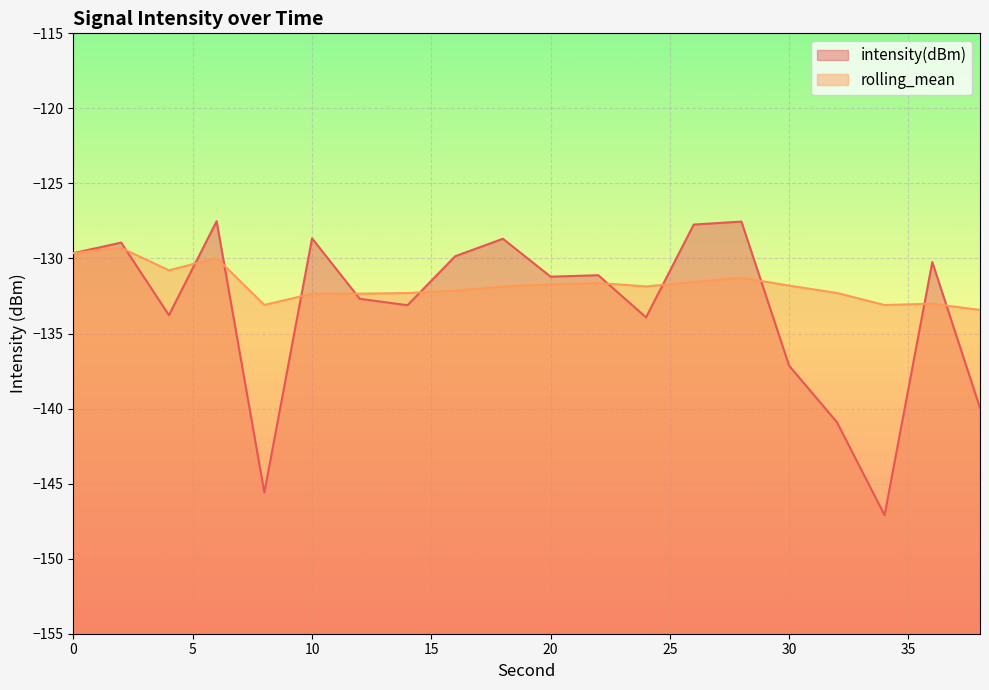

Which series ends up on top after the final intersection of rolling_mean and intensity(dBm)?

rolling_mean